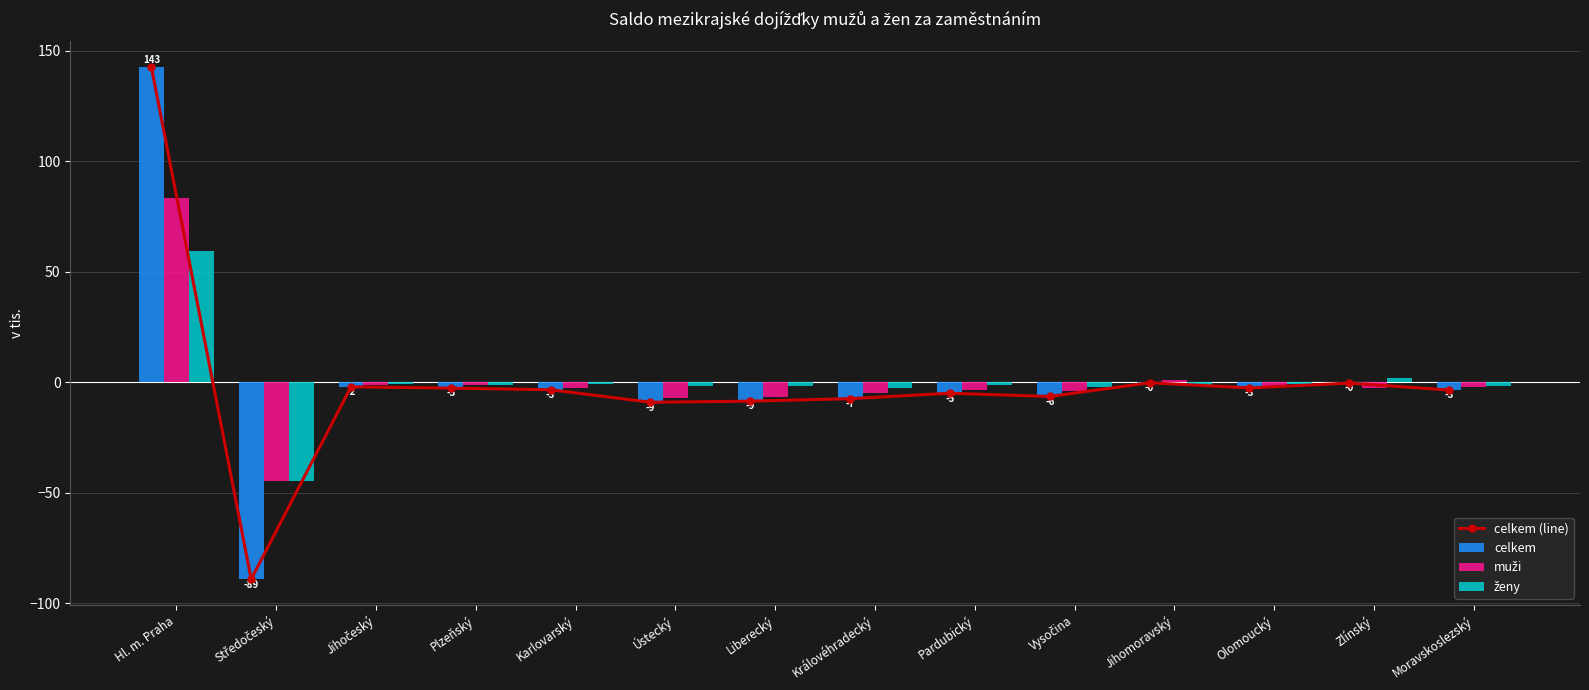

The muži series shows -2.5 at Zlínský. True or false?

True